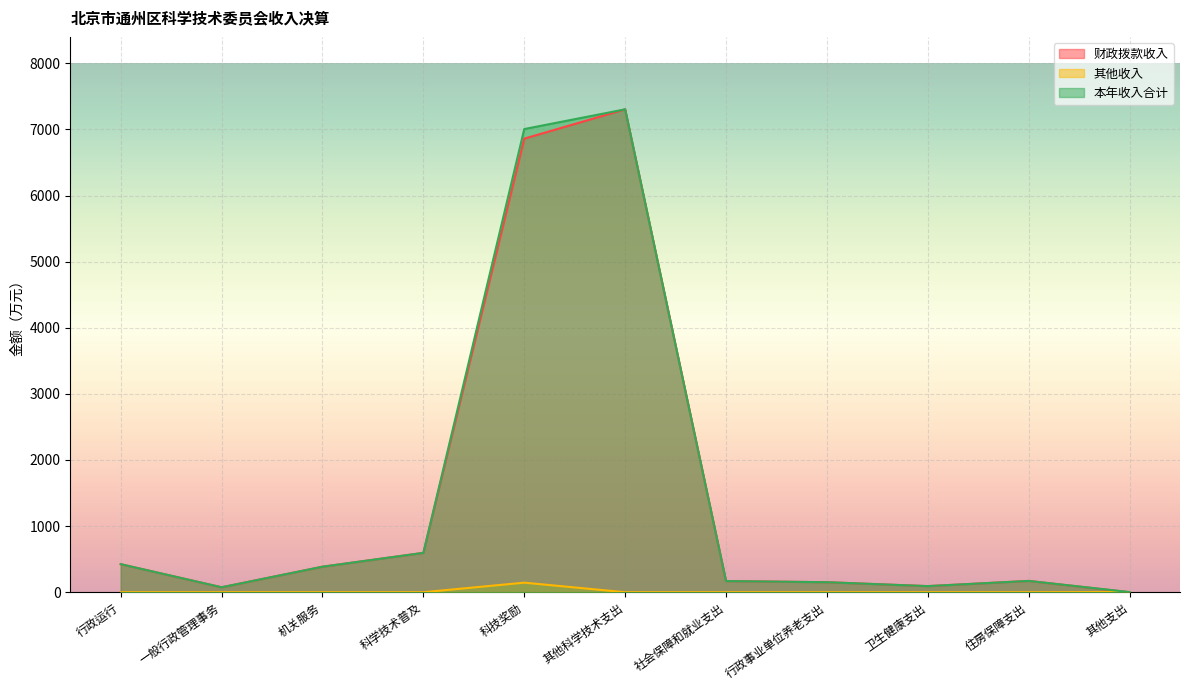

What are all the series names shown in the legend?

财政拨款收入, 其他收入, 本年收入合计